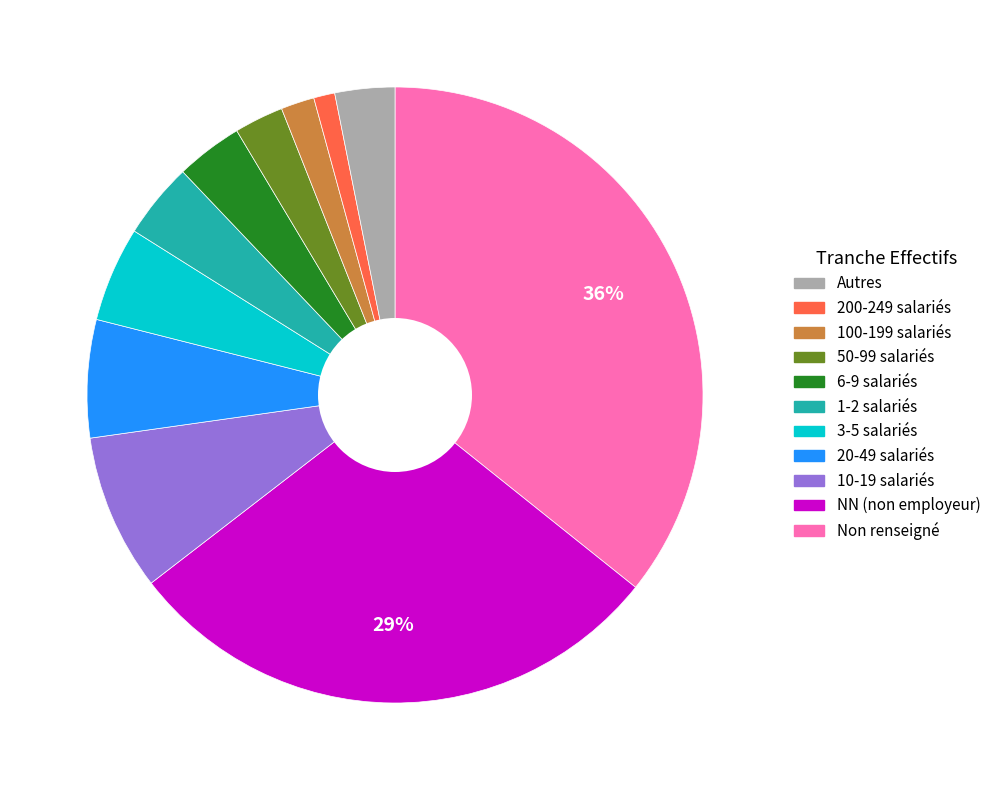

To the nearest percent, what is the average slice percentage?

9%